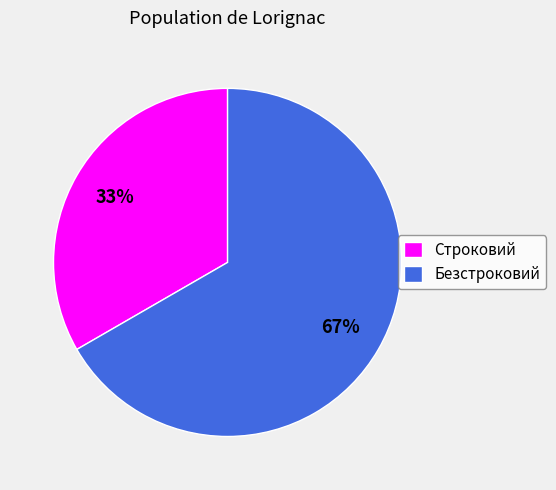

Between Строковий and Безстроковий, which is larger?

Безстроковий